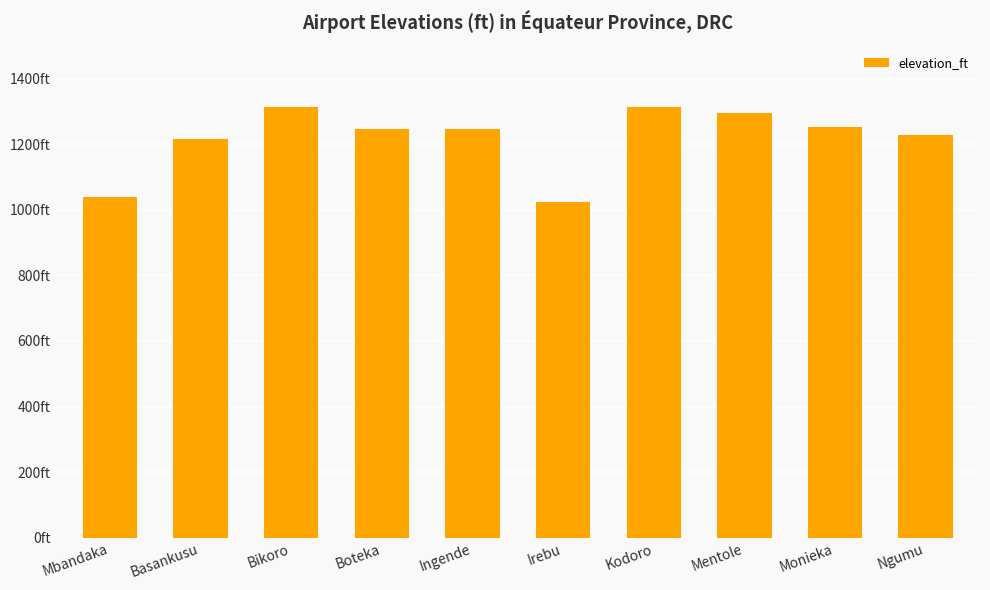

Where is the data nearest to the value 1168?

Basankusu